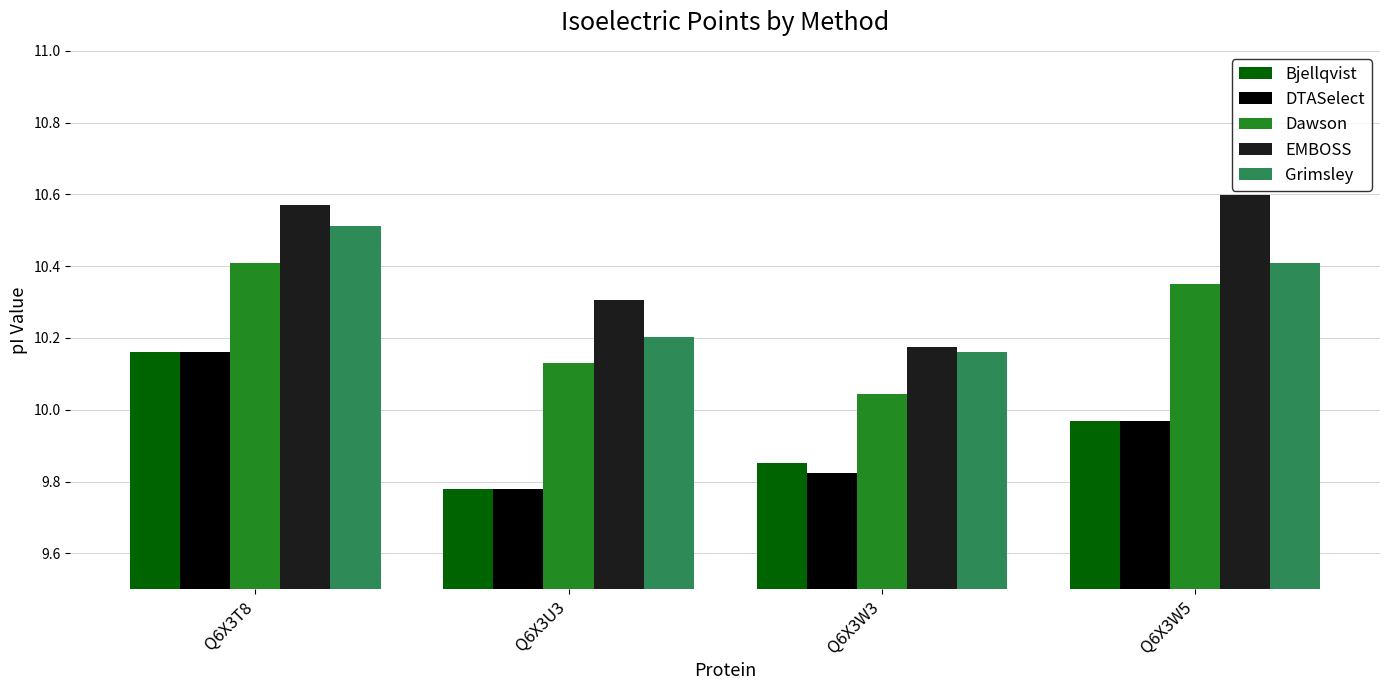

What is the sum of the Bjellqvist values at Q6X3W5 and Q6X3W3?

19.8